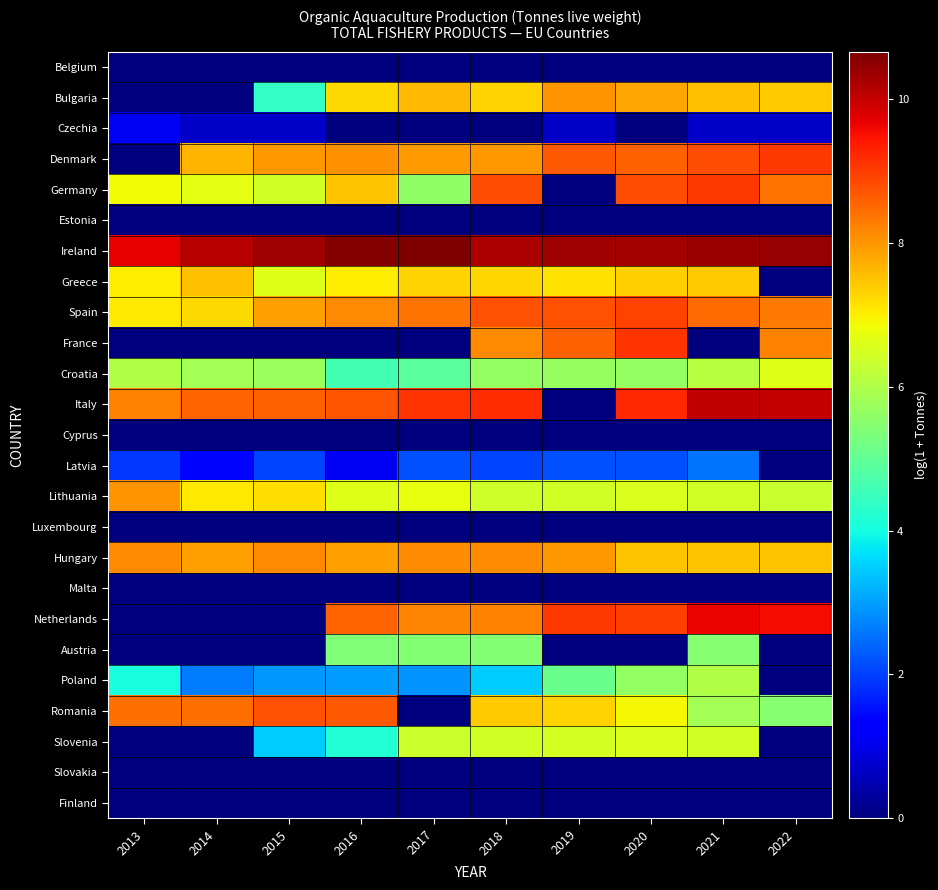

Which series has the largest total across all categories?

Ireland